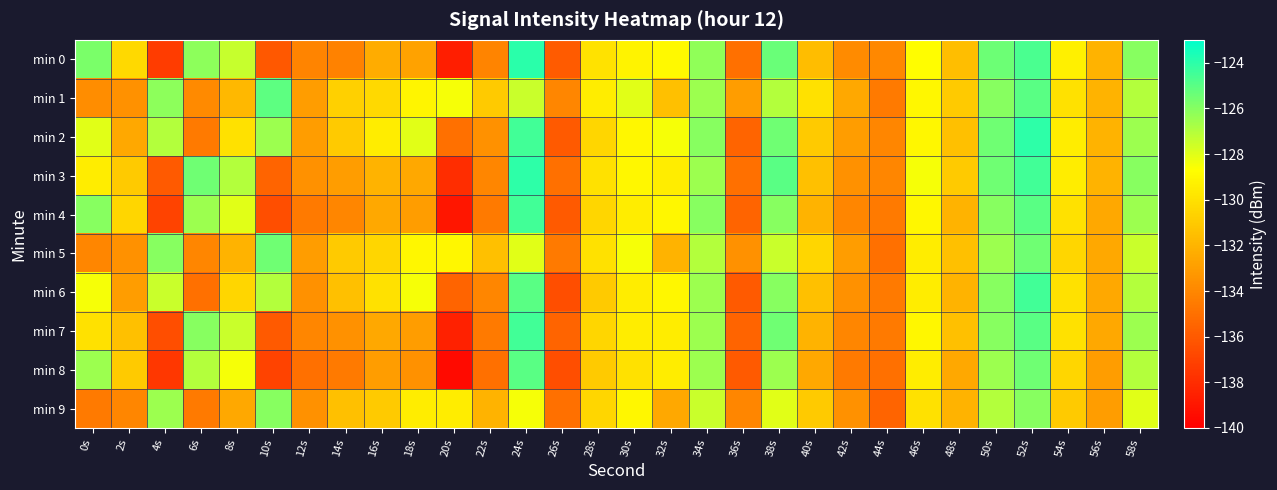

Reading right to left, transcribe all the data shown in this chart.

min 0: 58s=-126.0	56s=-132.0	54s=-129.4	52s=-124.7	50s=-125.4	48s=-131.5	46s=-128.8	44s=-133.9	42s=-133.8	40s=-131.6	38s=-125.4	36s=-135.0	34s=-126.2	32s=-128.9	30s=-129.2	28s=-129.9	26s=-135.9	24s=-123.9	22s=-134.1	20s=-138.6	18s=-132.8	16s=-132.3	14s=-134.2	12s=-134.1	10s=-136.0	8s=-127.4	6s=-126.1	4s=-137.3	2s=-130.4	0s=-125.7
min 1: 58s=-127.0	56s=-132.0	54s=-130.0	52s=-125.0	50s=-126.0	48s=-131.0	46s=-129.0	44s=-134.5	42s=-132.5	40s=-130.0	38s=-127.0	36s=-133.0	34s=-126.5	32s=-131.5	30s=-128.0	28s=-129.5	26s=-134.0	24s=-127.5	22s=-131.0	20s=-128.5	18s=-129.1	16s=-130.4	14s=-130.7	12s=-133.0	10s=-125.1	8s=-131.8	6s=-133.9	4s=-126.1	2s=-133.5	0s=-133.7
min 2: 58s=-126.5	56s=-132.0	54s=-129.5	52s=-124.0	50s=-125.5	48s=-131.5	46s=-129.0	44s=-134.0	42s=-133.0	40s=-131.0	38s=-125.5	36s=-135.5	34s=-126.0	32s=-128.5	30s=-129.0	28s=-130.5	26s=-136.0	24s=-124.5	22s=-133.5	20s=-135.0	18s=-128.0	16s=-129.5	14s=-131.0	12s=-133.0	10s=-126.5	8s=-130.0	6s=-134.5	4s=-127.0	2s=-132.5	0s=-128.0
min 3: 58s=-126.0	56s=-132.0	54s=-129.5	52s=-124.5	50s=-125.5	48s=-131.0	46s=-128.5	44s=-134.0	42s=-133.5	40s=-131.5	38s=-125.0	36s=-135.0	34s=-126.5	32s=-129.5	30s=-129.0	28s=-130.0	26s=-135.0	24s=-124.0	22s=-134.0	20s=-138.0	18s=-132.5	16s=-132.0	14s=-133.0	12s=-133.5	10s=-135.5	8s=-127.0	6s=-125.5	4s=-136.0	2s=-131.0	0s=-129.5
min 4: 58s=-126.5	56s=-132.5	54s=-130.0	52s=-125.0	50s=-126.0	48s=-132.0	46s=-129.0	44s=-134.5	42s=-134.0	40s=-132.0	38s=-126.0	36s=-135.5	34s=-126.0	32s=-129.0	30s=-129.5	28s=-130.5	26s=-136.0	24s=-124.5	22s=-134.5	20s=-139.0	18s=-133.0	16s=-132.5	14s=-134.0	12s=-134.5	10s=-136.5	8s=-128.0	6s=-126.5	4s=-137.0	2s=-130.5	0s=-126.0
min 5: 58s=-127.5	56s=-132.5	54s=-130.5	52s=-125.5	50s=-126.5	48s=-131.5	46s=-129.5	44s=-135.0	42s=-133.0	40s=-130.5	38s=-127.5	36s=-133.5	34s=-127.0	32s=-132.0	30s=-128.5	28s=-130.0	26s=-134.5	24s=-128.0	22s=-131.5	20s=-129.0	18s=-129.0	16s=-130.5	14s=-131.0	12s=-133.0	10s=-125.5	8s=-132.0	6s=-134.0	4s=-126.0	2s=-133.5	0s=-134.0
min 6: 58s=-127.0	56s=-132.5	54s=-130.0	52s=-124.5	50s=-126.0	48s=-132.0	46s=-129.5	44s=-134.5	42s=-133.5	40s=-131.5	38s=-126.0	36s=-136.0	34s=-126.5	32s=-129.0	30s=-129.5	28s=-131.0	26s=-136.5	24s=-125.0	22s=-134.0	20s=-135.5	18s=-128.5	16s=-130.0	14s=-131.5	12s=-133.5	10s=-127.0	8s=-130.5	6s=-135.0	4s=-127.5	2s=-133.0	0s=-128.5
min 7: 58s=-126.5	56s=-132.5	54s=-130.0	52s=-125.0	50s=-126.0	48s=-131.5	46s=-129.0	44s=-134.5	42s=-134.0	40s=-132.0	38s=-125.5	36s=-135.5	34s=-126.5	32s=-129.5	30s=-129.5	28s=-130.5	26s=-135.5	24s=-124.5	22s=-134.5	20s=-138.5	18s=-133.0	16s=-132.5	14s=-133.5	12s=-134.0	10s=-136.0	8s=-127.5	6s=-126.0	4s=-136.5	2s=-131.5	0s=-130.0
min 8: 58s=-127.0	56s=-133.0	54s=-130.5	52s=-125.5	50s=-126.5	48s=-132.5	46s=-129.5	44s=-135.0	42s=-134.5	40s=-132.5	38s=-126.5	36s=-136.0	34s=-126.5	32s=-129.5	30s=-130.0	28s=-131.0	26s=-136.5	24s=-125.0	22s=-135.0	20s=-139.5	18s=-133.5	16s=-133.0	14s=-134.5	12s=-135.0	10s=-137.0	8s=-128.5	6s=-127.0	4s=-137.5	2s=-131.0	0s=-126.5
min 9: 58s=-128.0	56s=-133.0	54s=-131.0	52s=-126.0	50s=-127.0	48s=-132.0	46s=-130.0	44s=-135.5	42s=-133.5	40s=-131.0	38s=-128.0	36s=-134.0	34s=-127.5	32s=-132.5	30s=-129.0	28s=-130.5	26s=-135.0	24s=-128.5	22s=-132.0	20s=-129.5	18s=-129.5	16s=-131.0	14s=-131.5	12s=-133.5	10s=-126.0	8s=-132.5	6s=-134.5	4s=-126.5	2s=-134.0	0s=-134.5